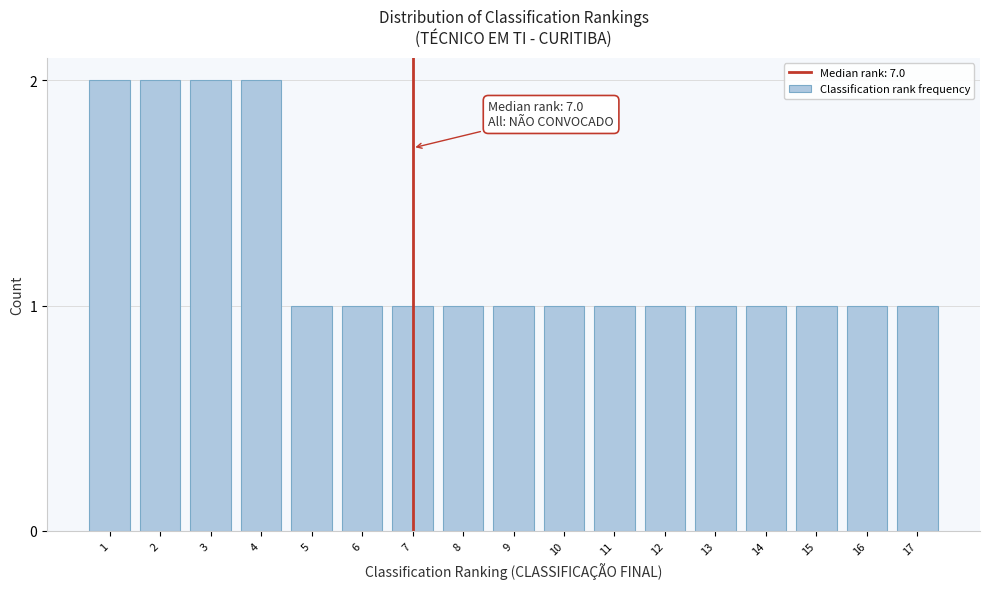

Reading left to right, transcribe all the data shown in this chart.

2	2	2	2	1	1	1	1	1	1	1	1	1	1	1	1	1